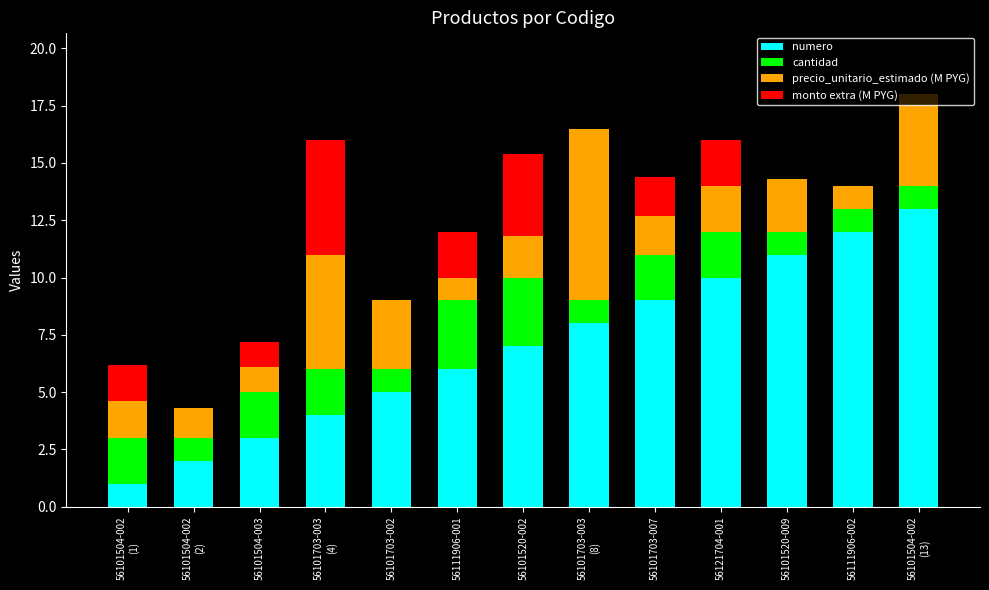

How many series are shown in this chart?

4